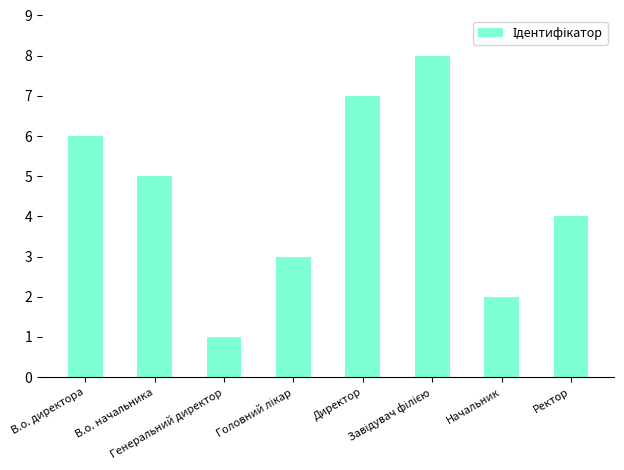

How many data points does each series have?

8